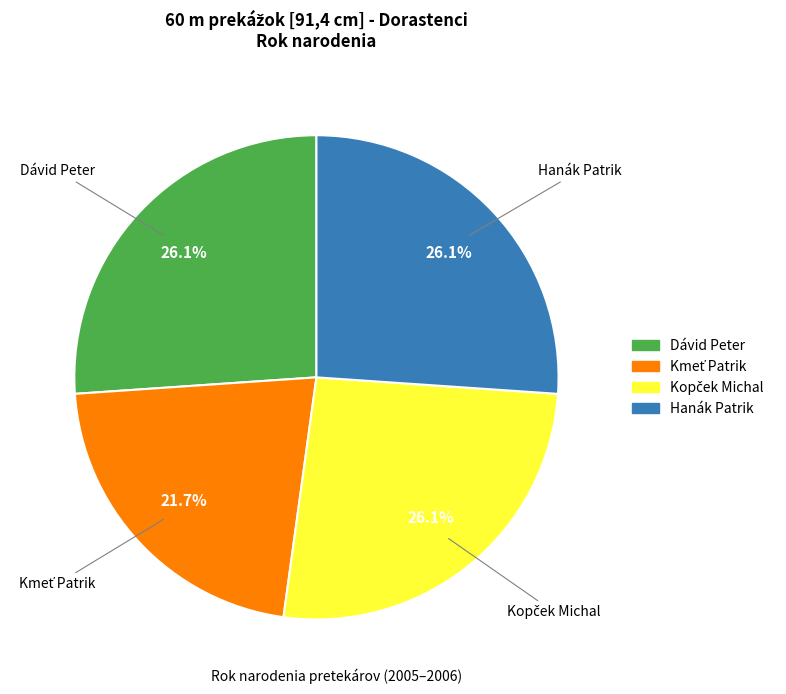

To the nearest percent, what percentage of the pie is Dávid Peter?

26%